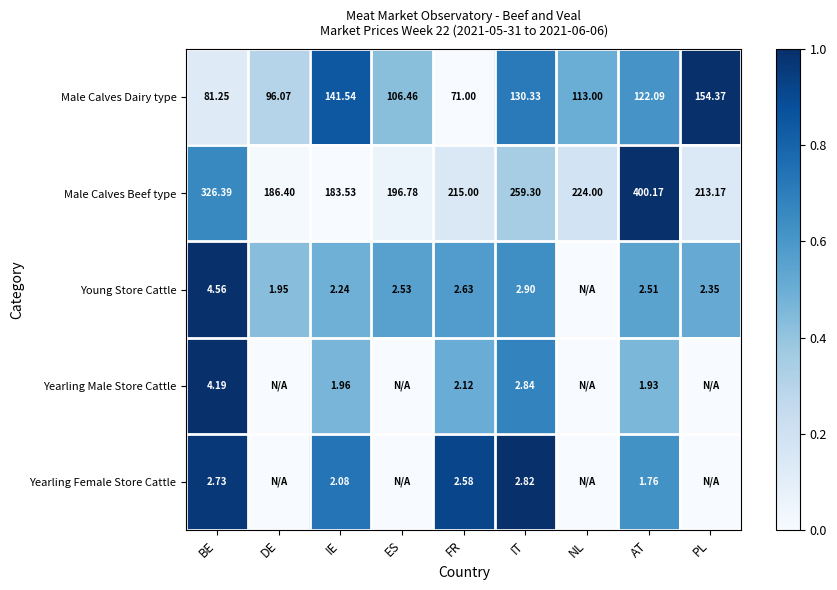

Where is Male Calves Beef type nearest to the value 291?

IT